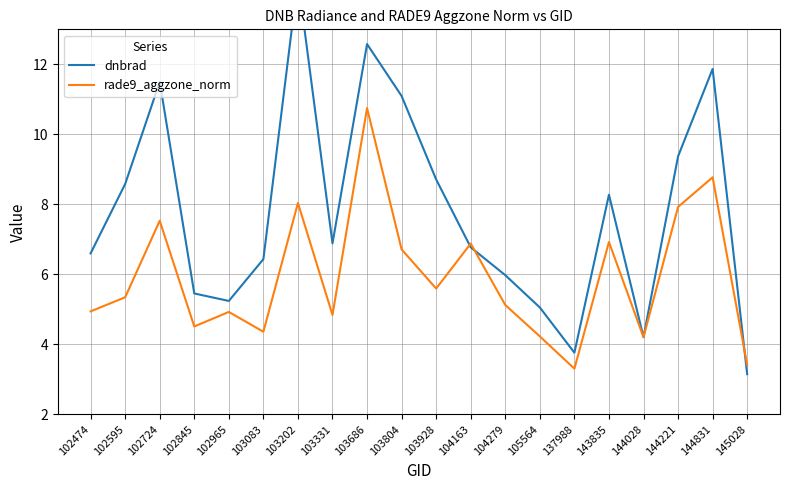

True or false: rade9_aggzone_norm has a value of 10.7 at 103686.

True